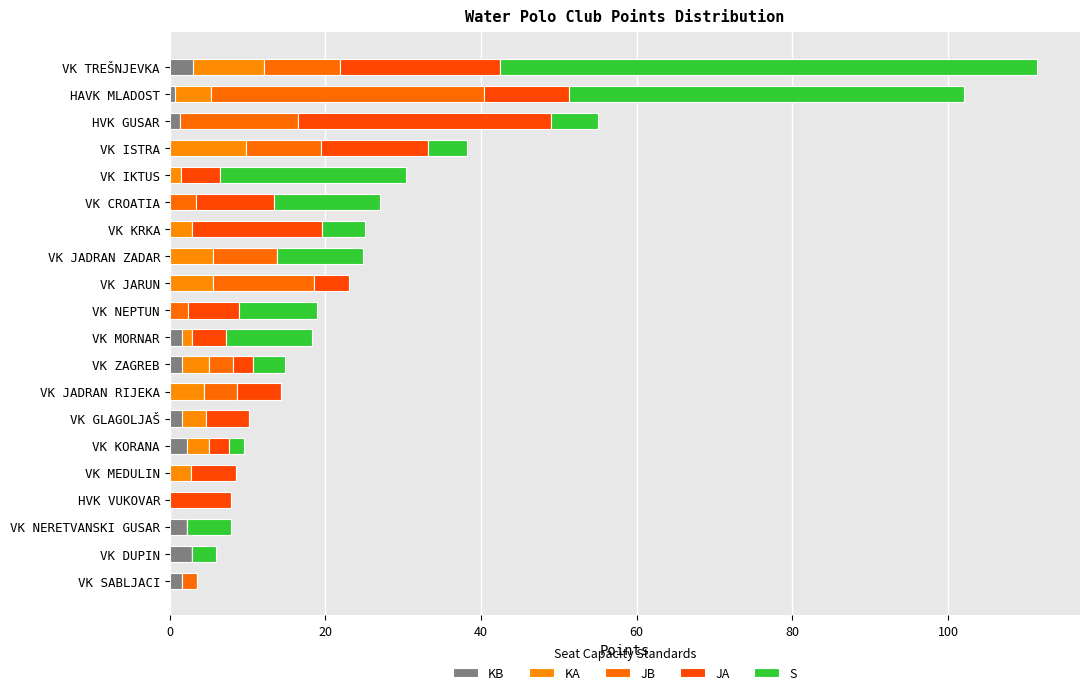

How many distinct data groups are displayed?

5